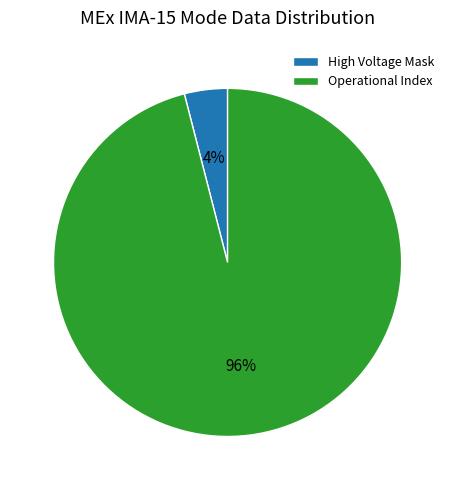

Which has a higher value, High Voltage Mask or Operational Index?

Operational Index